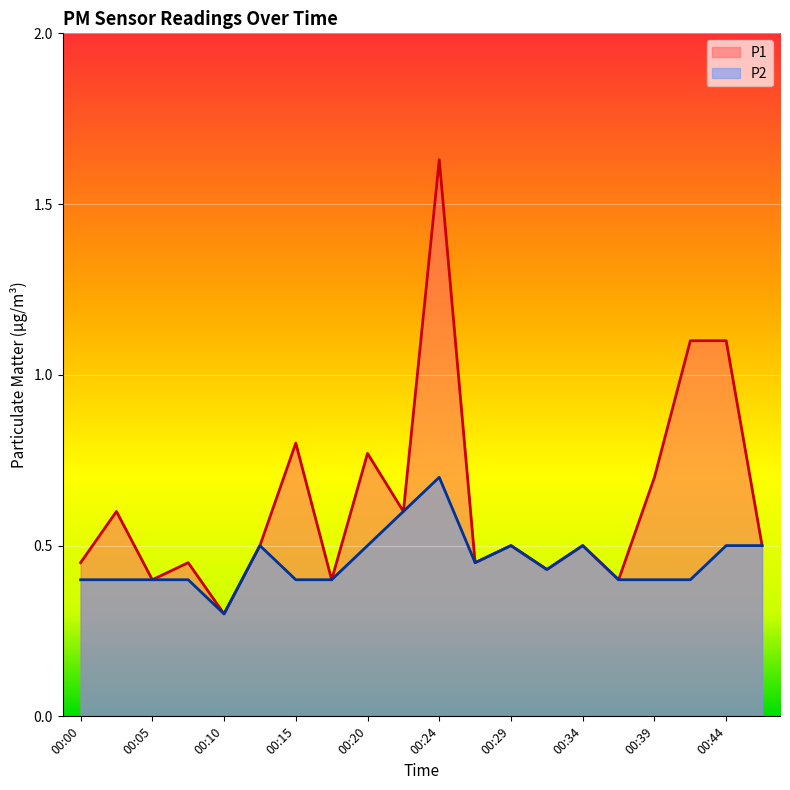

What is the smallest value displayed?

0.3